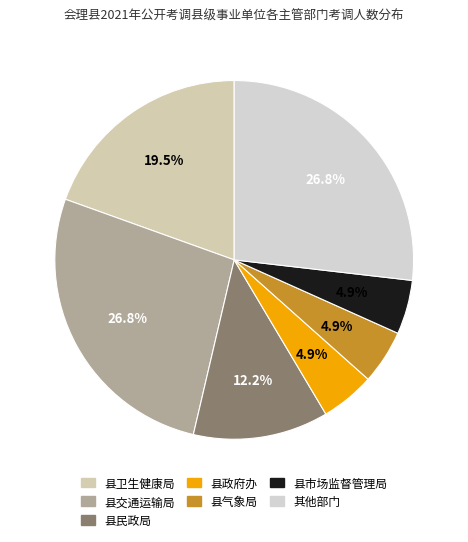

How many segments does this pie chart have?

7